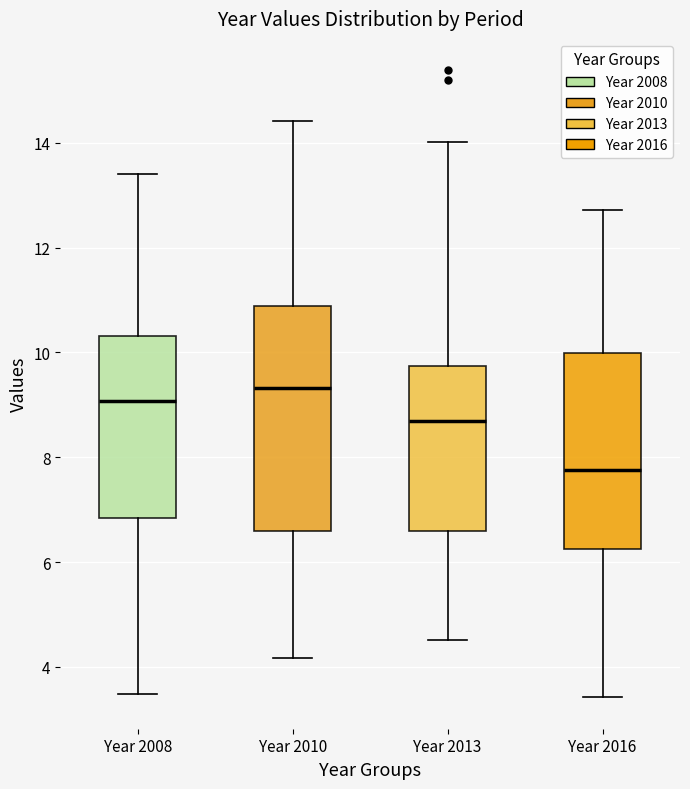

Comparing the boxes themselves (not the whiskers), which one is the tallest?

Year 2010